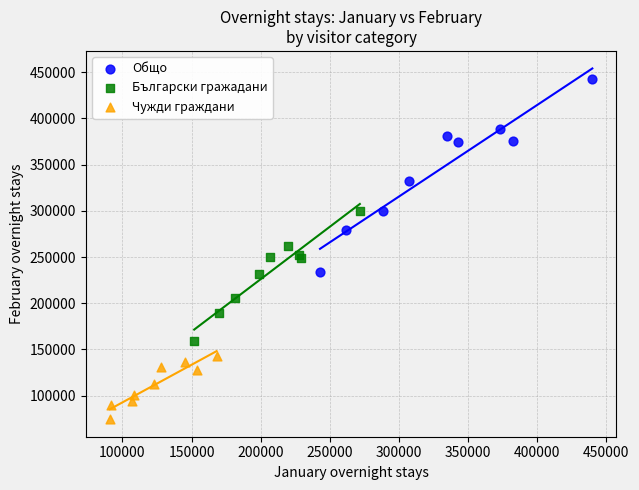

Which series reaches the minimum Y coordinate?

Чужди граждани